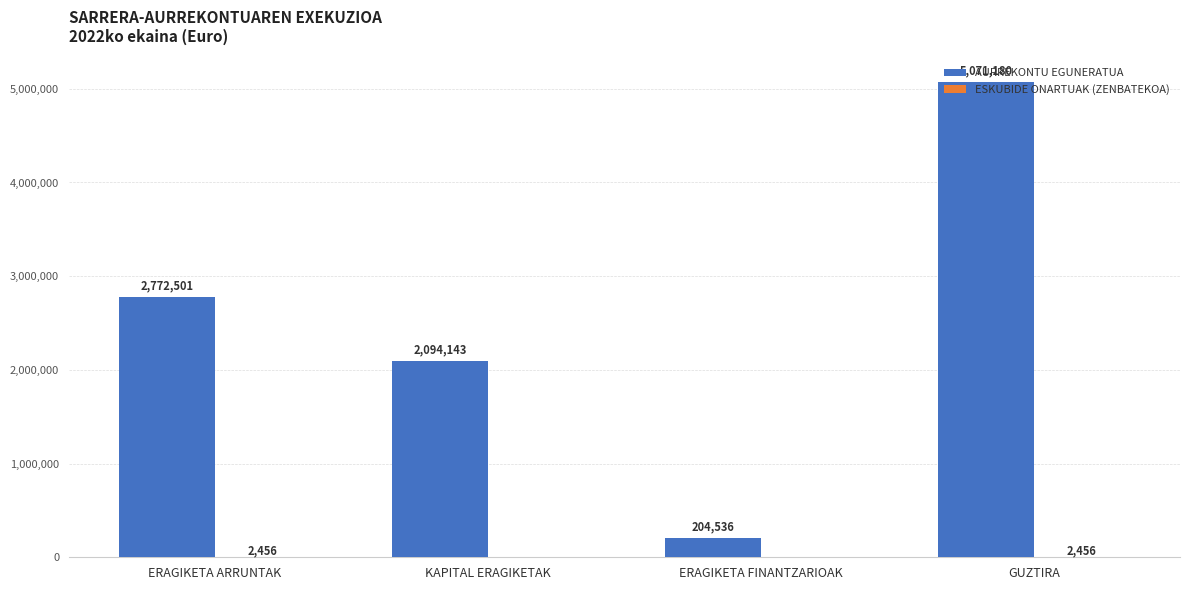

Which category has the highest value across all series?

GUZTIRA